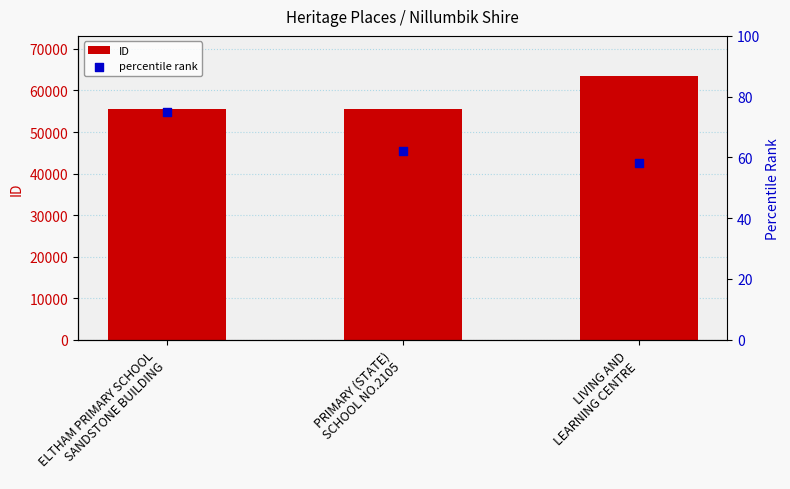

Which series contains the highest Y value?

ID